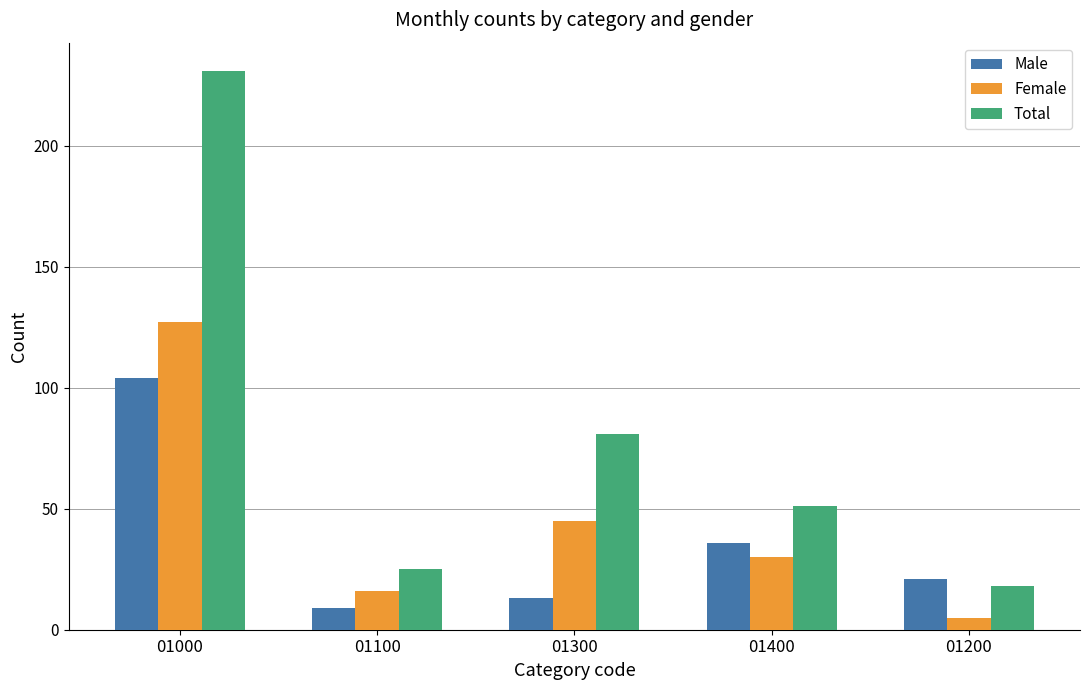

How many groups of bars are there?

5